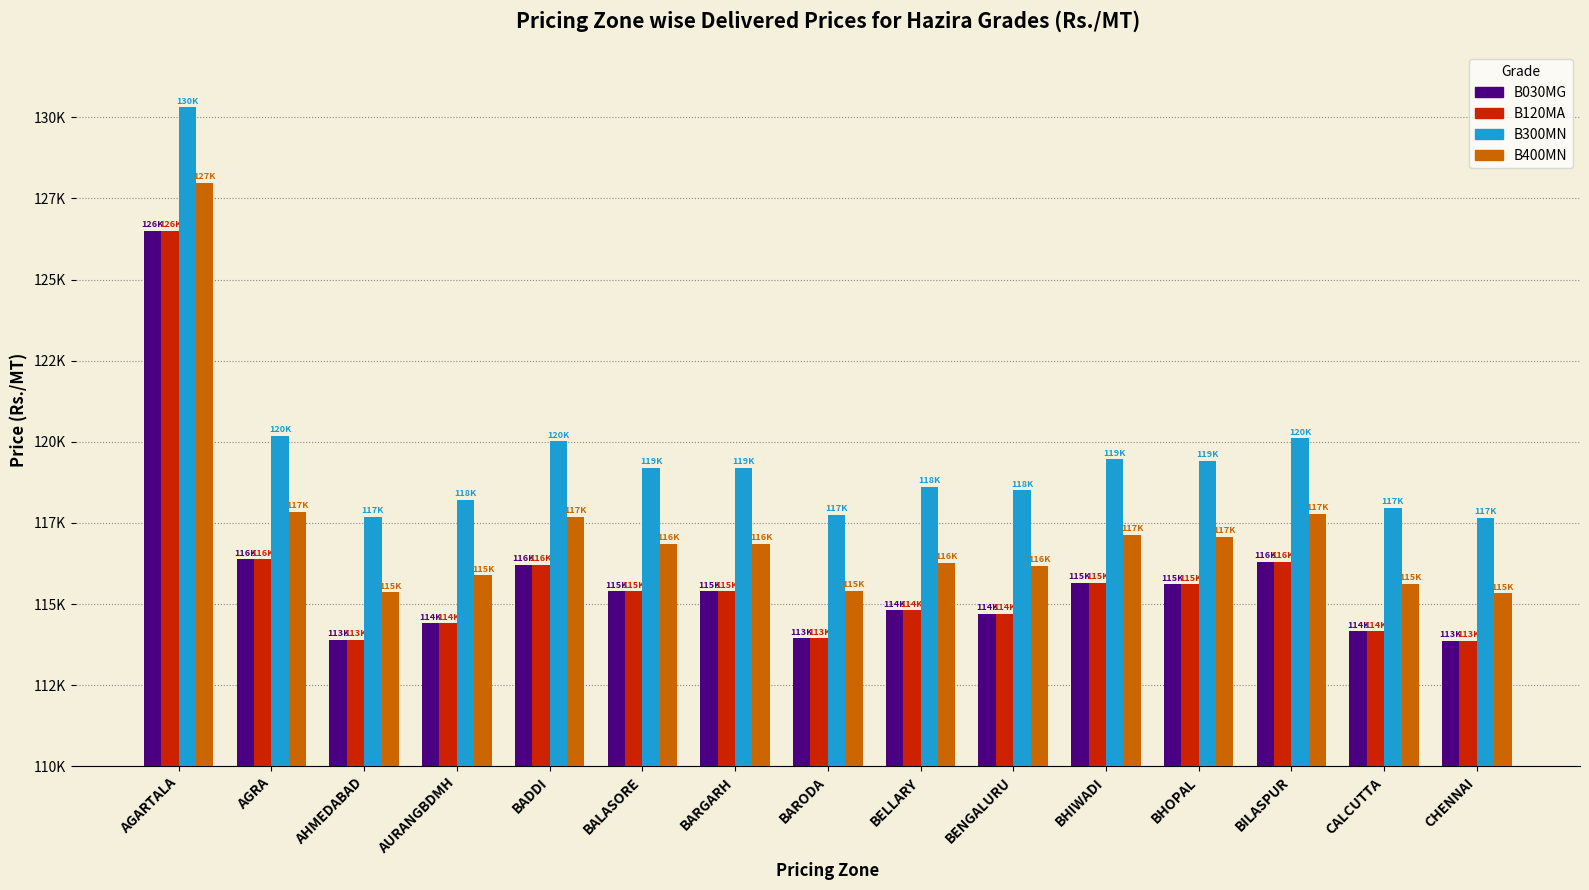

What is the difference between the maximum and minimum values in the B120MA series?

12647